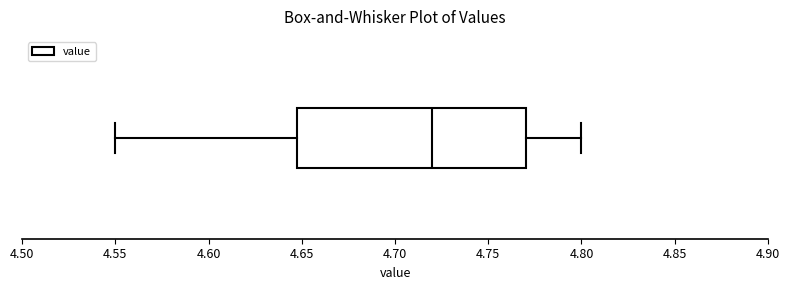

Read this box plot against the x-axis: the position of the median line, the range covered by the box, and the ends of both whiskers. The values are not printed on the chart, so give them approximately, as read against the axis.

median 4.72, box 4.65 to 4.77, whiskers 4.55 to 4.80